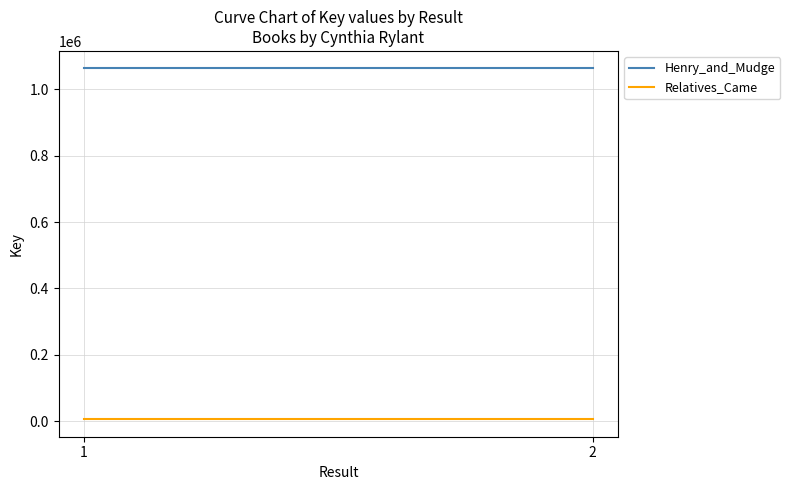

What is the sum of the Henry_and_Mudge values at 1 and 2?

2126392